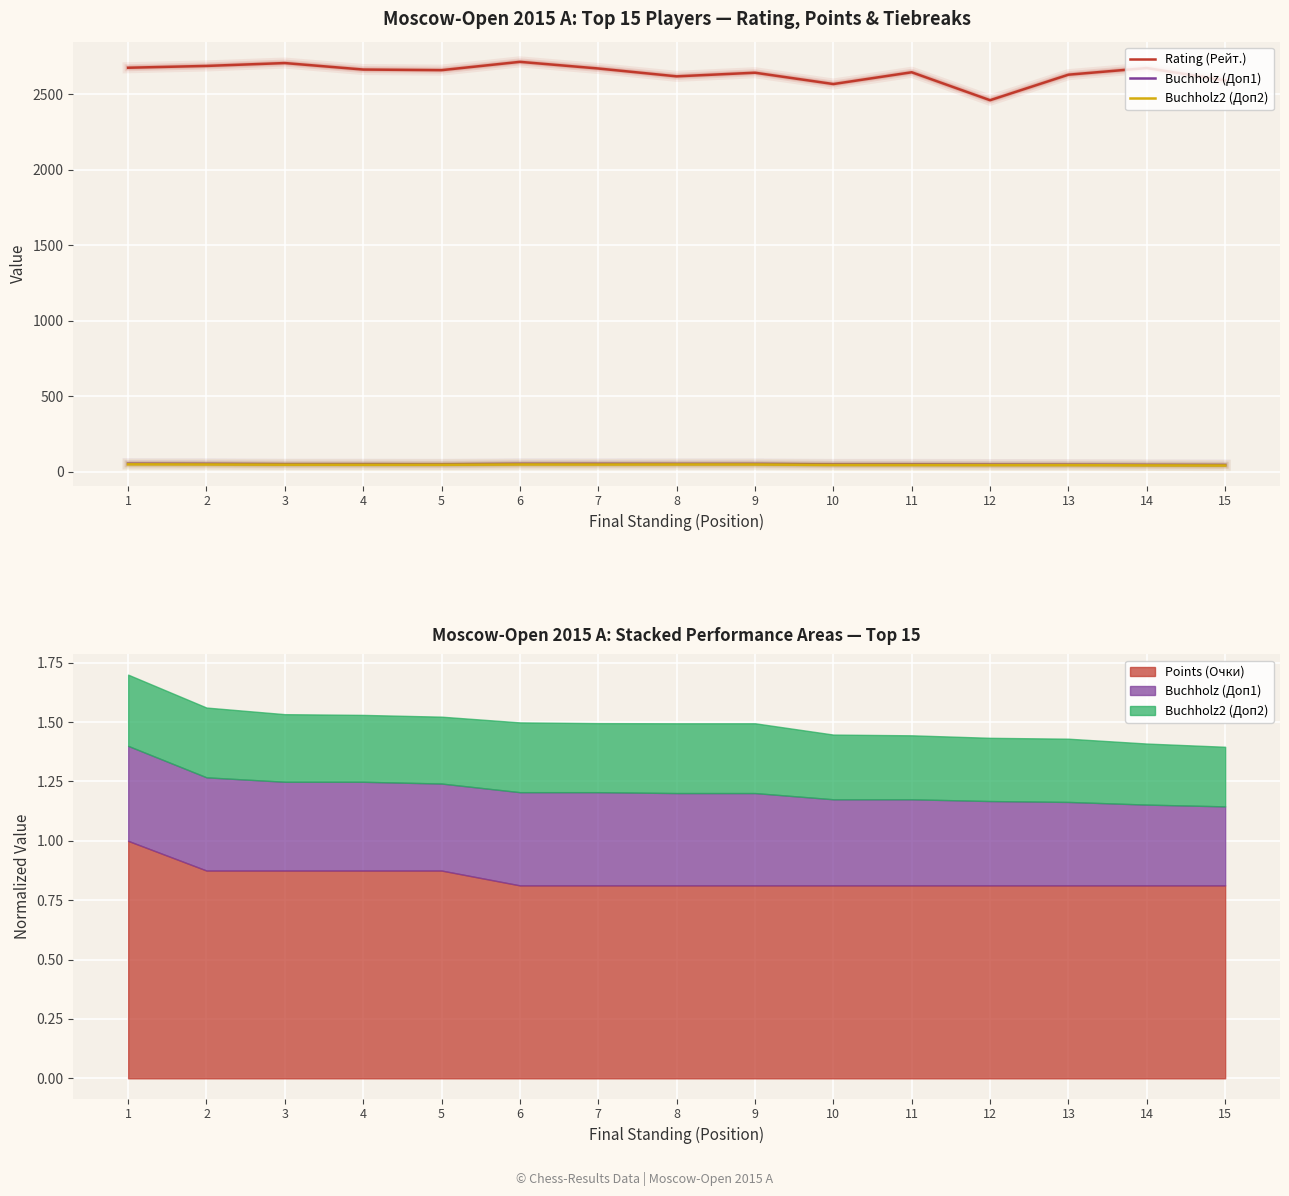

At which label does Rating (Рейт.) first exceed 2659?

1